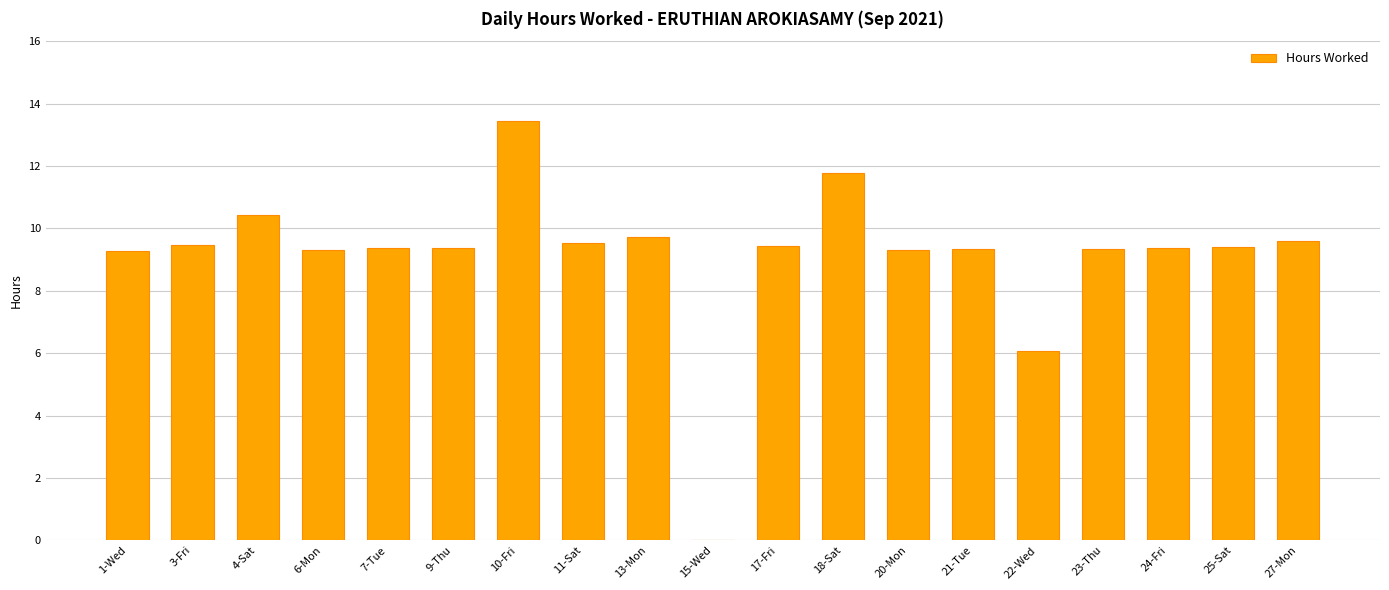

What is the sum of all values?

173.5